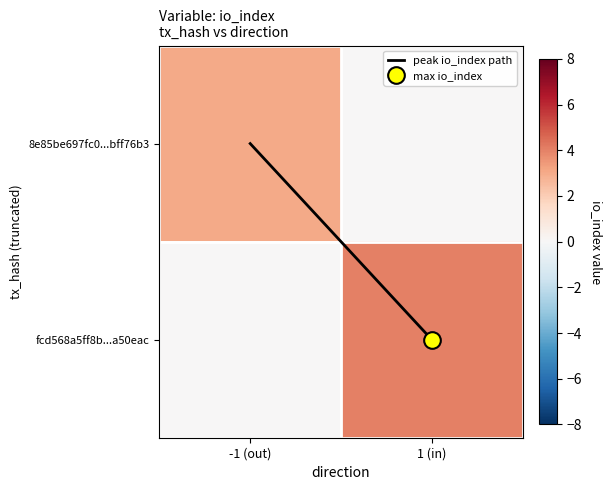

What is the spread (max minus min) of values at 1 (in)?

4